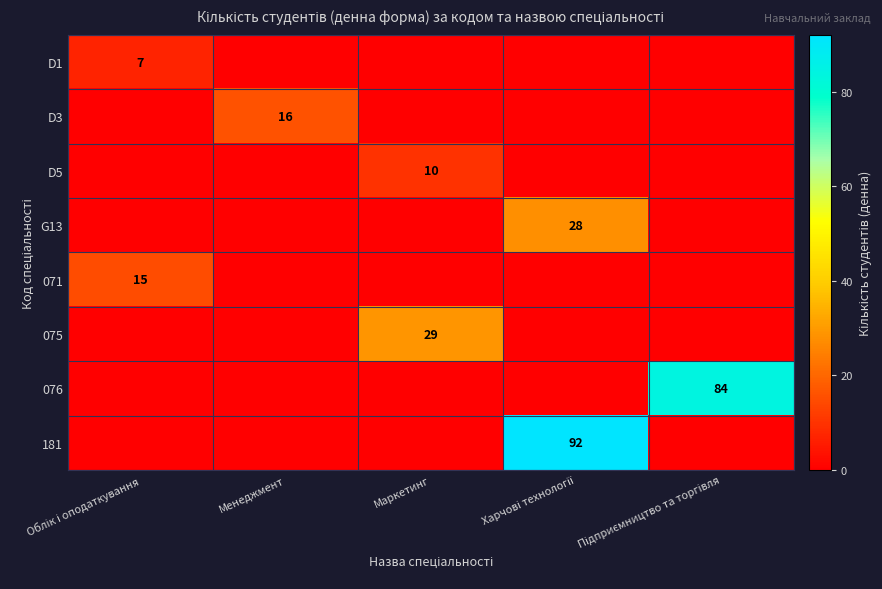

The 076 series shows -57 at Маркетинг. True or false?

False